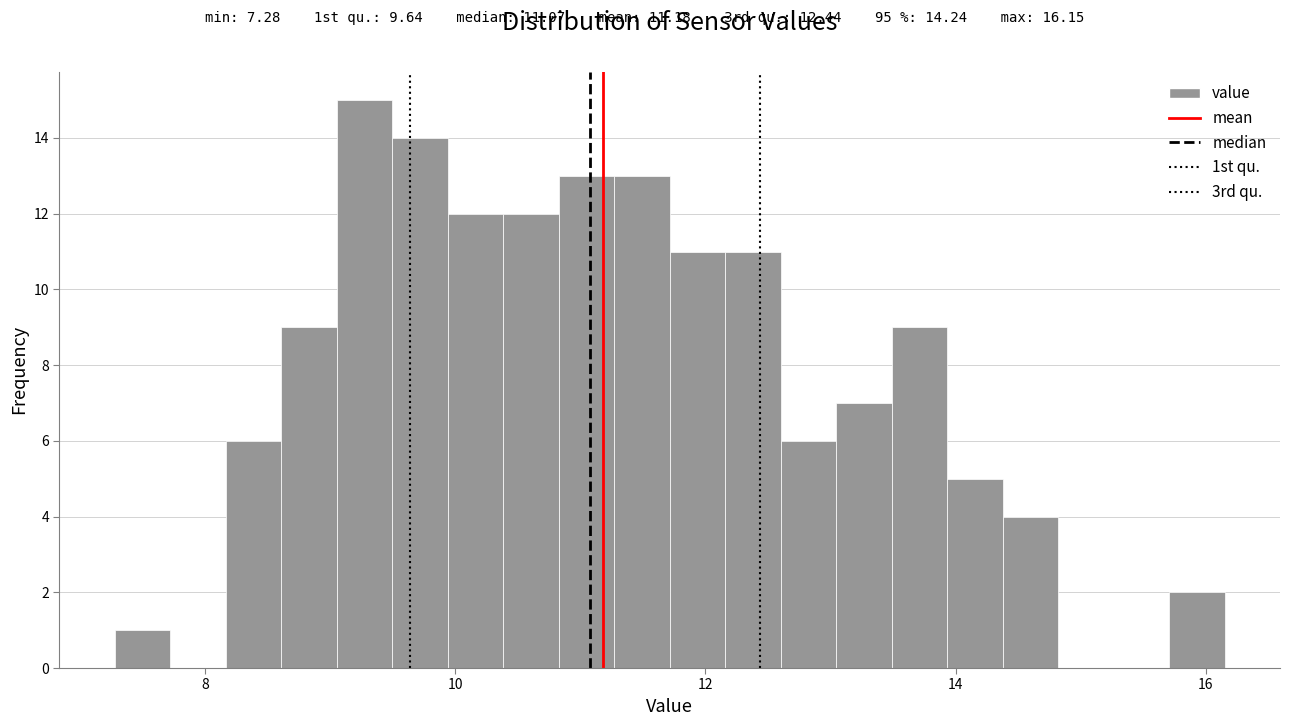

Around what value on the x-axis is the tallest bar? Give the approximate position of its centre, as read against the axis.

9.2